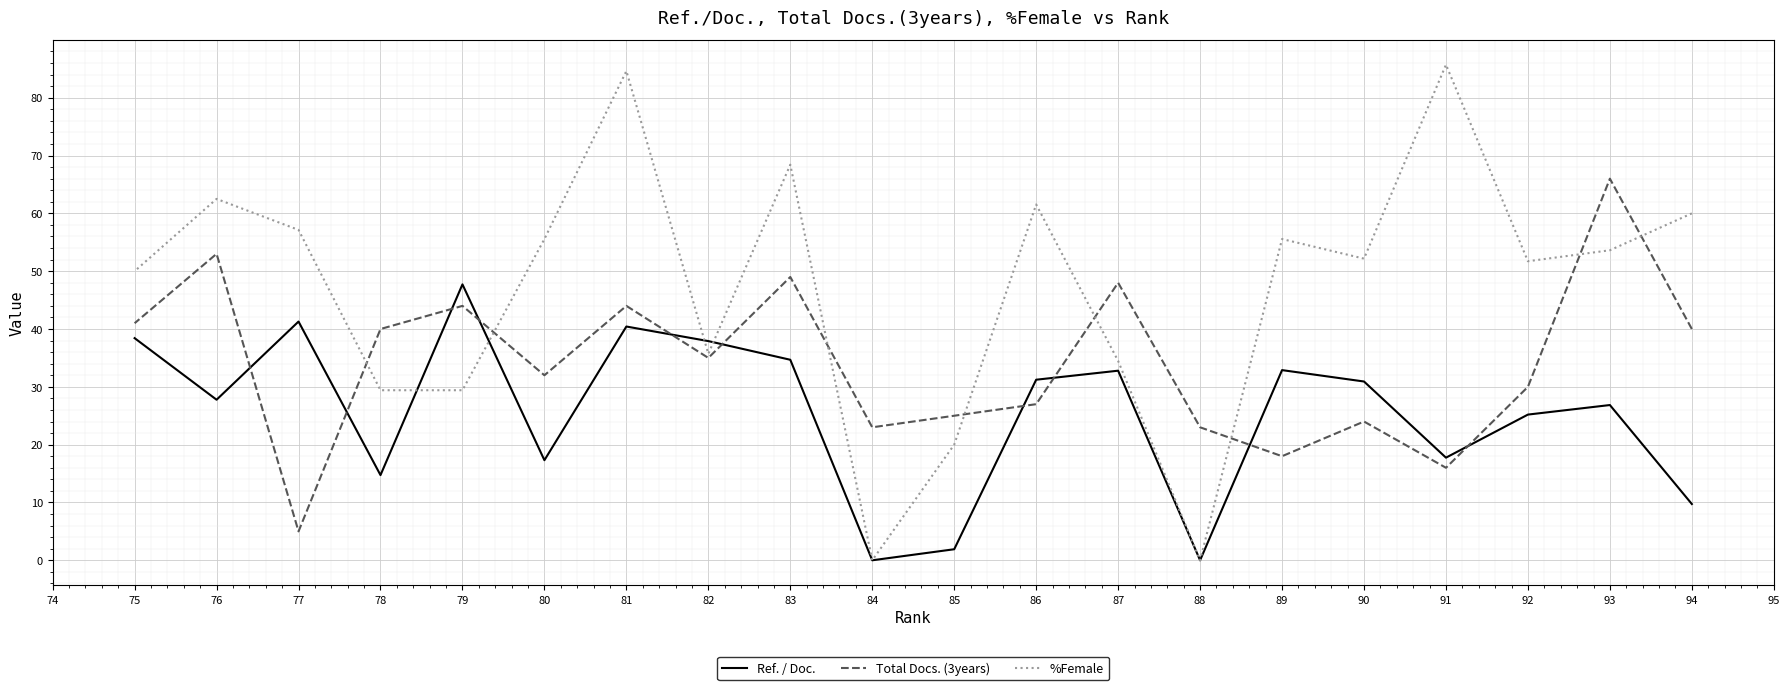

At how many categories does at least one series exceed 30?

17